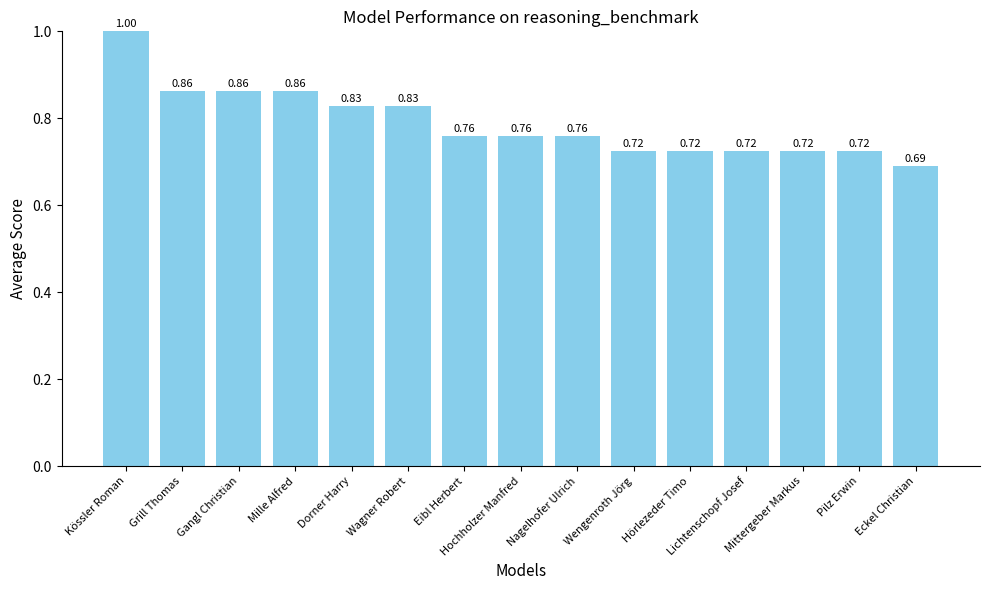

What is the label of the 4th bar from the right?

Lichtenschopf Josef